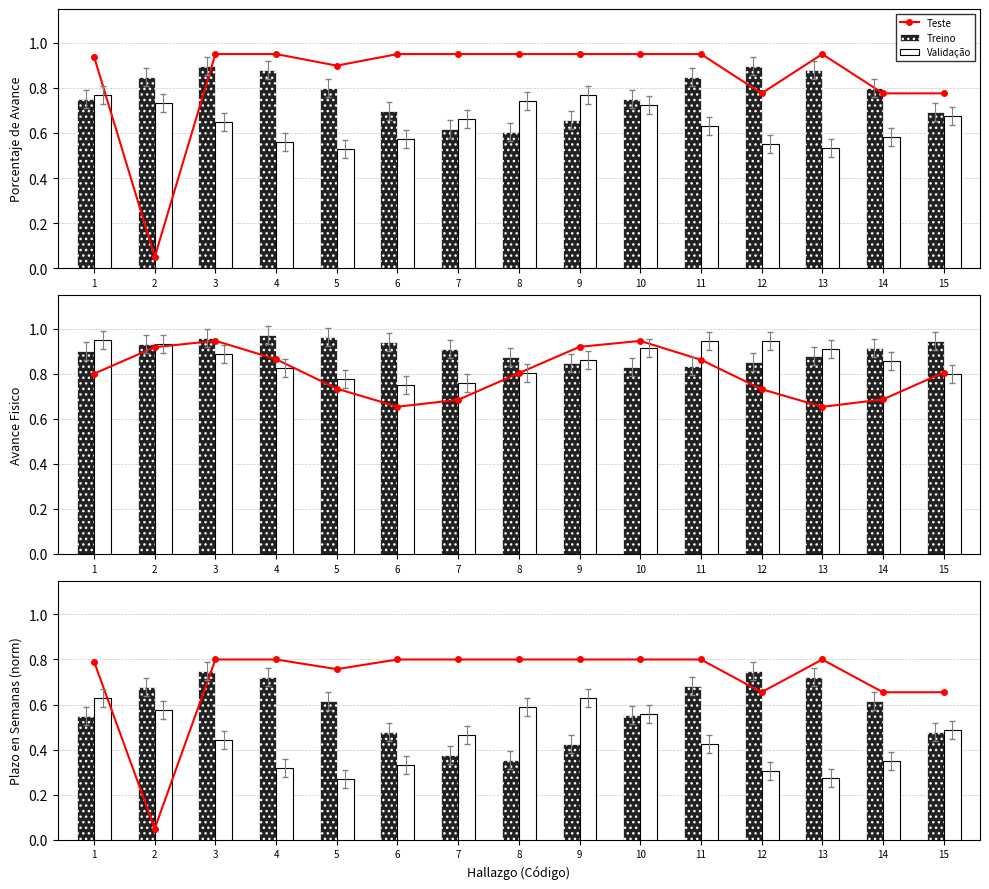

What is the minimum value shown in the chart?

0.1